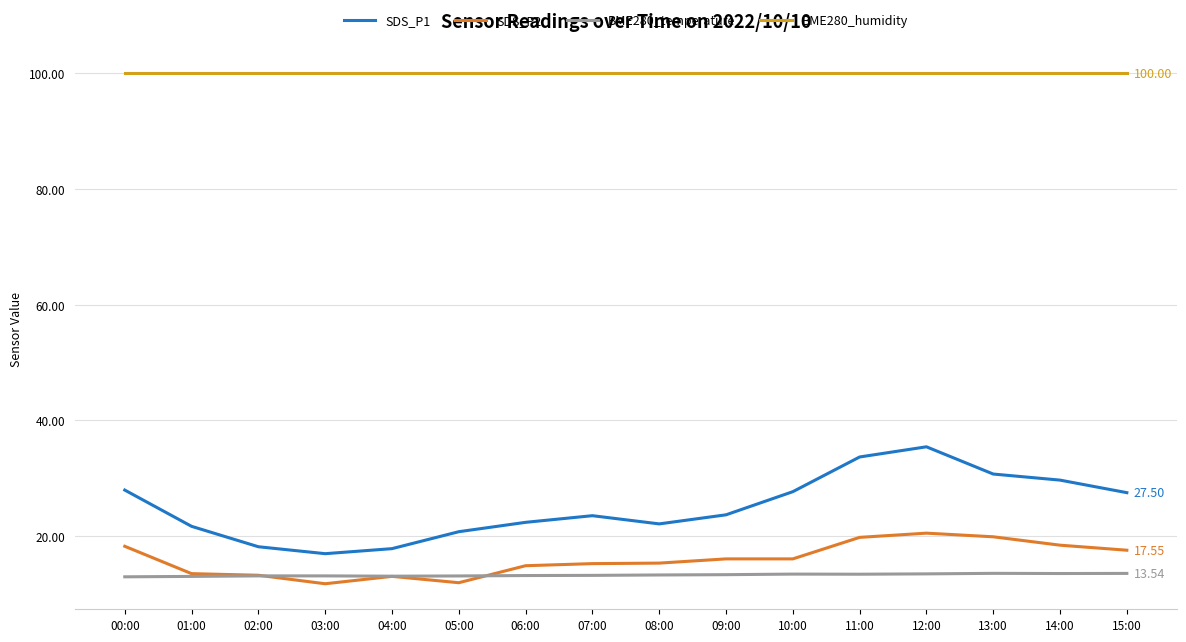

At which category does SDS_P1 reach its first local valley?

03:00